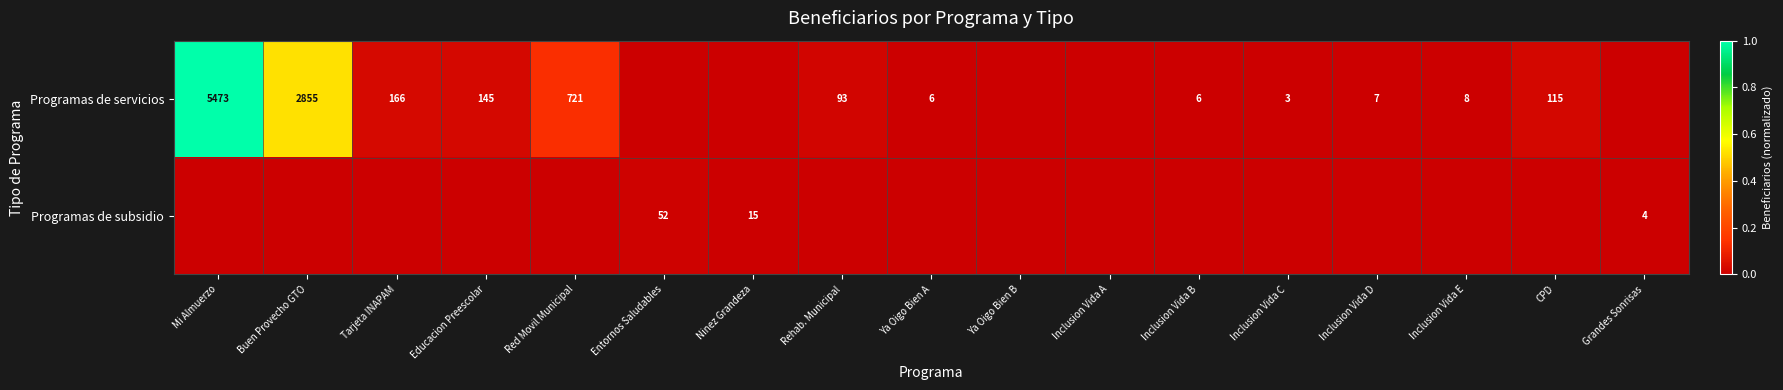

Is it true that Programas de subsidio equals 30 at Entornos Saludables?

False